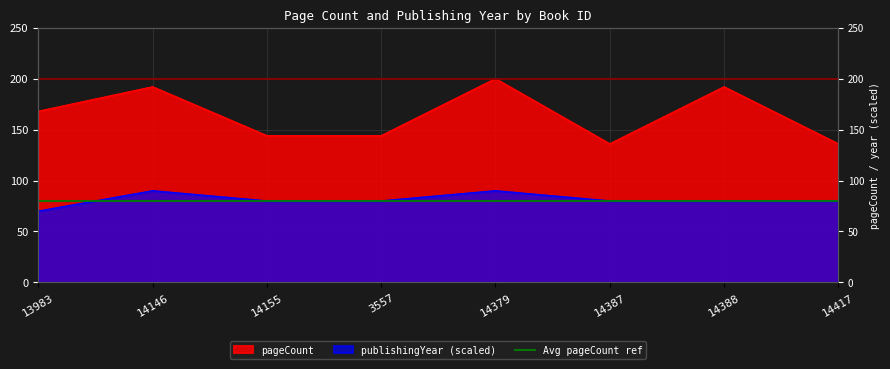

What is the average value of the publishingYear series?

81